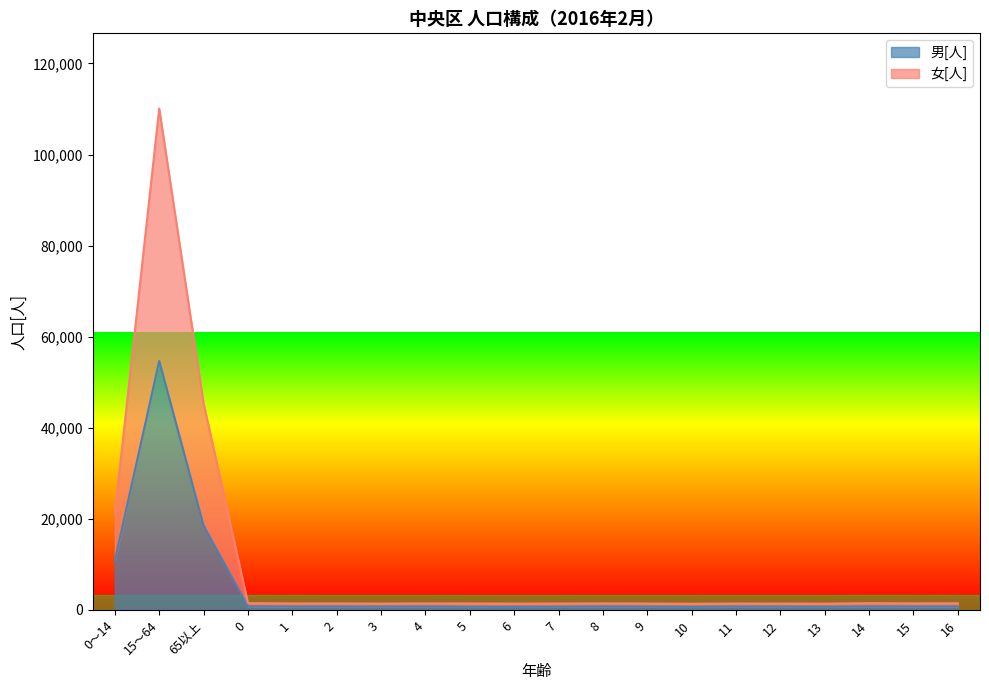

In 男[人], how many points are lower than both neighbors (excluding endpoints)?

5